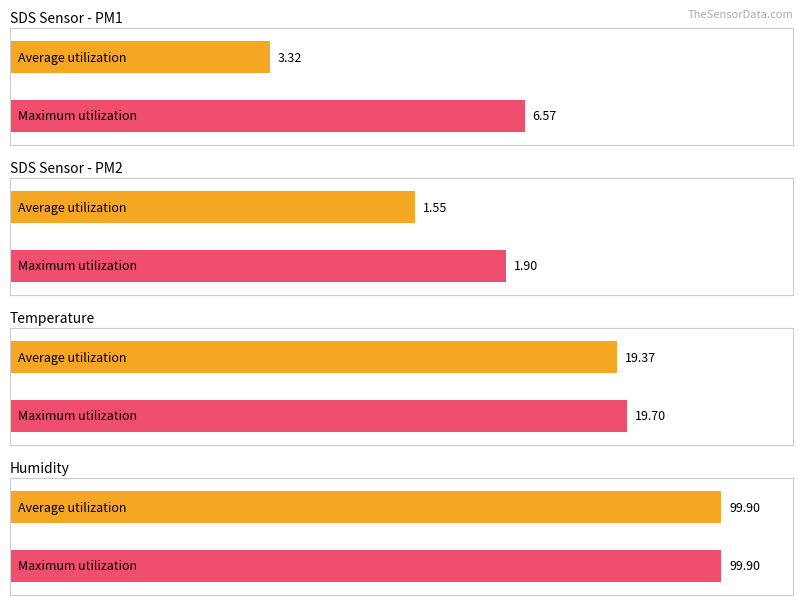

Are the bars horizontal?

Yes